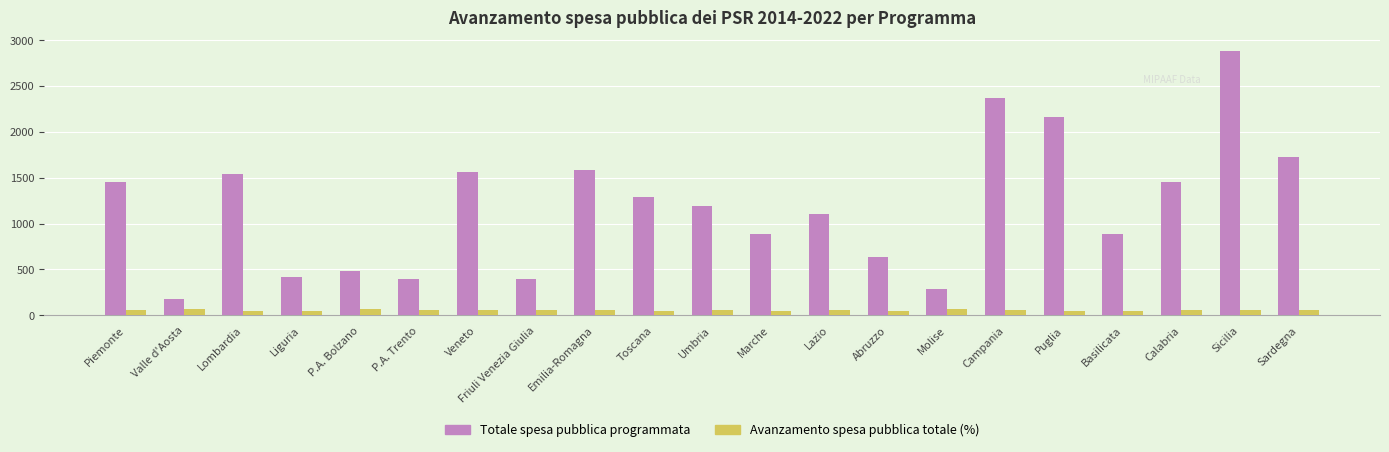

Rank the series at Lombardia from lowest to highest value.

Avanzamento spesa pubblica totale (%), Totale spesa pubblica programmata